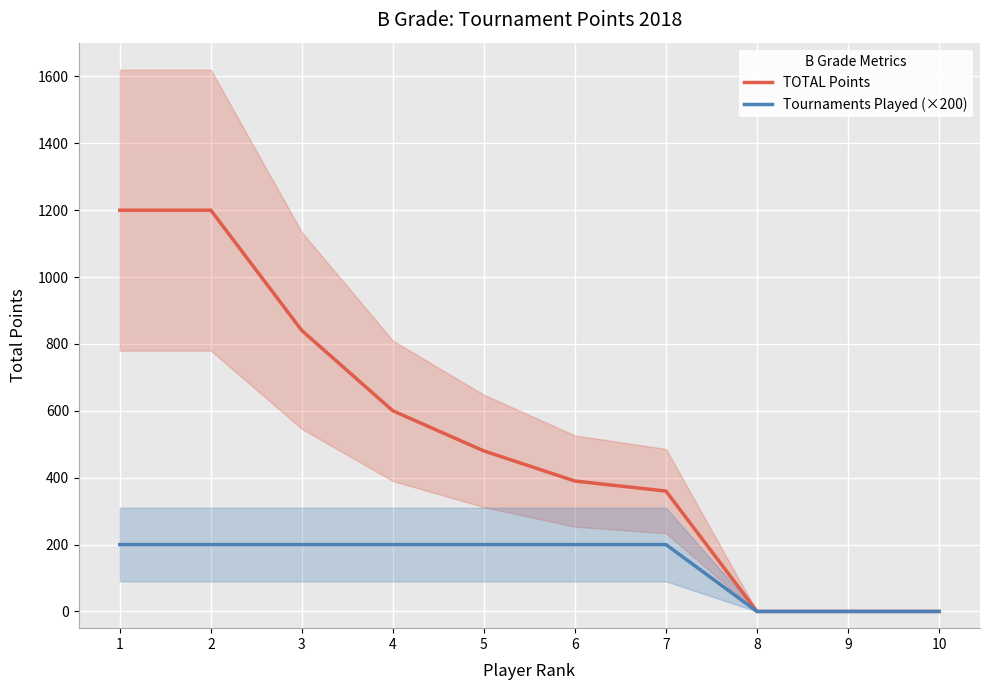

What is the highest value of the Tournaments Played (×200) series?

200